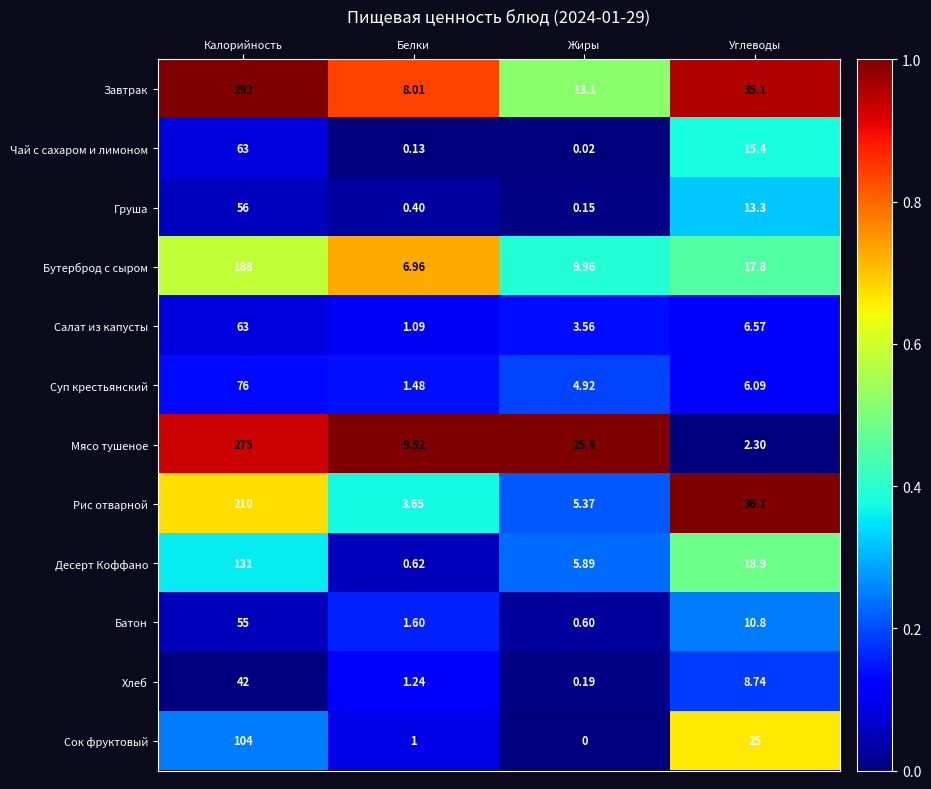

Which series has the largest range (max minus min)?

Завтрак